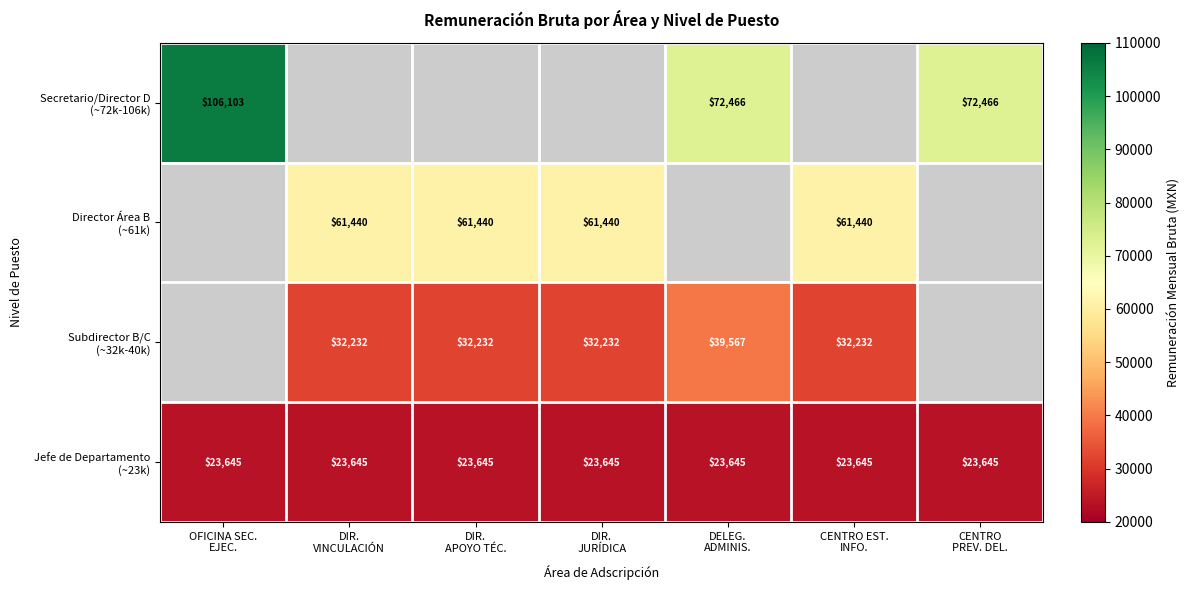

Which series has the widest spread of values?

Secretario/Director D (~72k-106k)